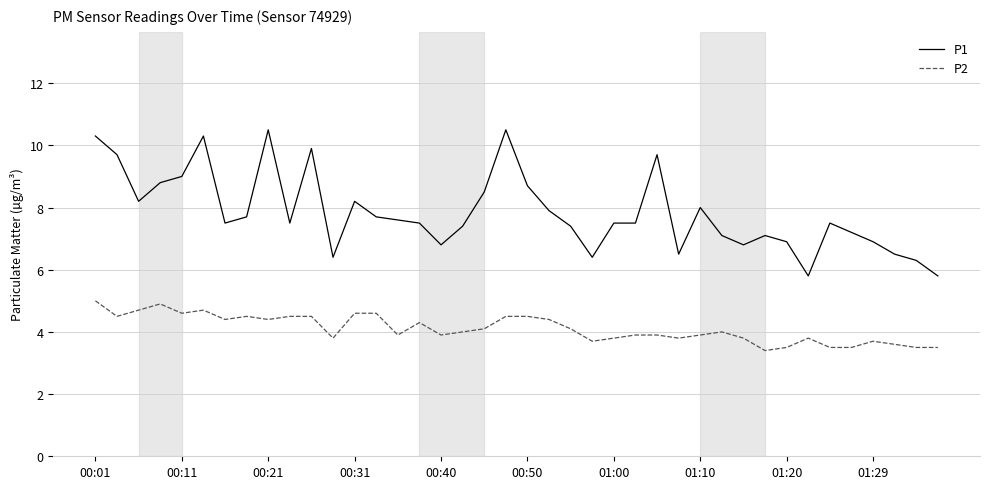

Does the chart display data point markers on the line(s)?

No